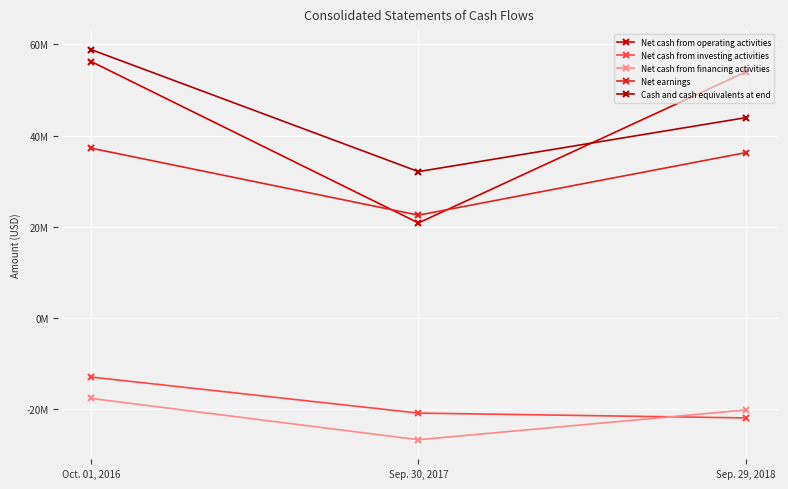

Between Oct. 01, 2016 and Sep. 29, 2018, which series saw the biggest shift?

Cash and cash equivalents at end